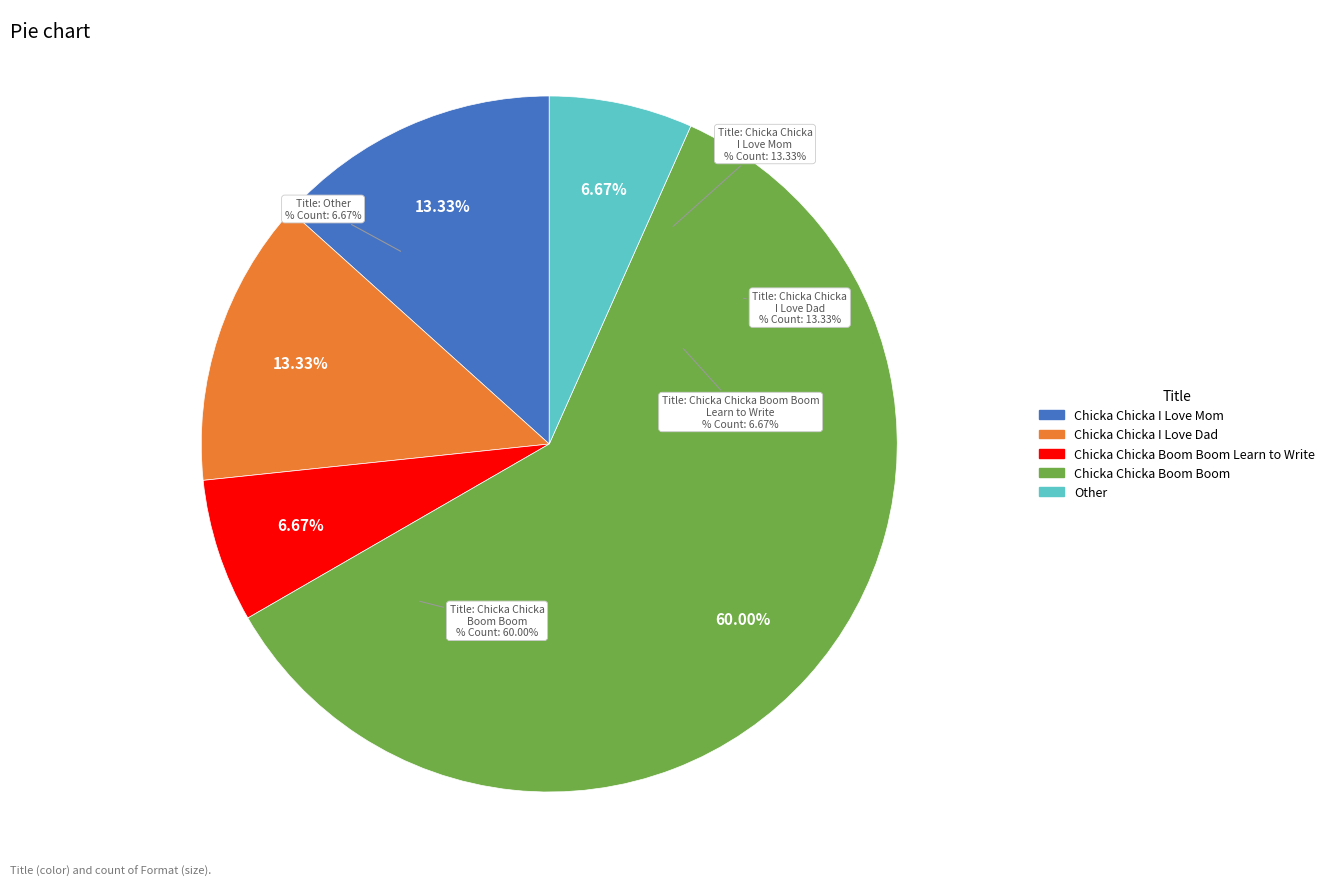

What is the change in value from Chicka Chicka I Love Mom to Other?

-1